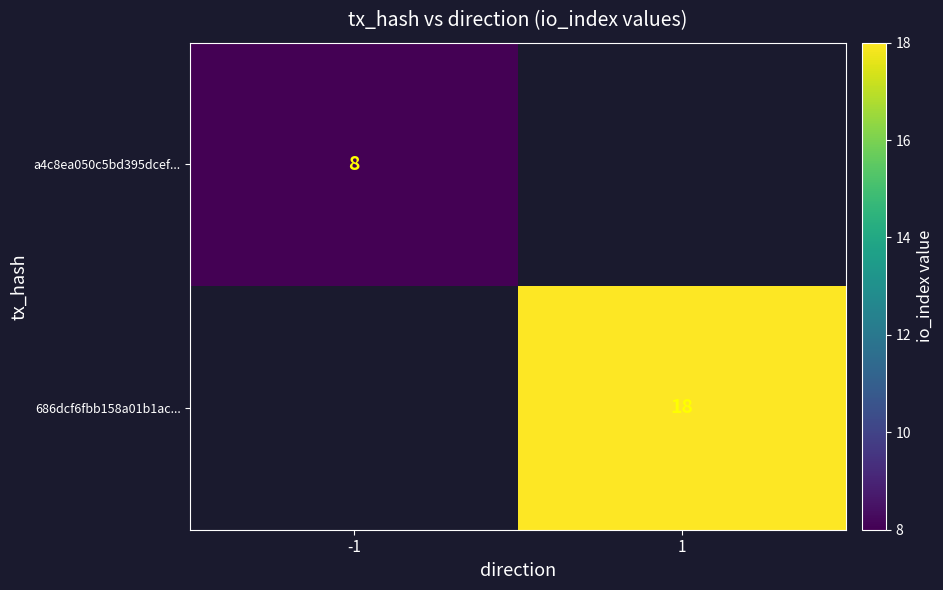

The value of 686dcf6fbb158a01b1ac... at 1 is 30. True or false?

False